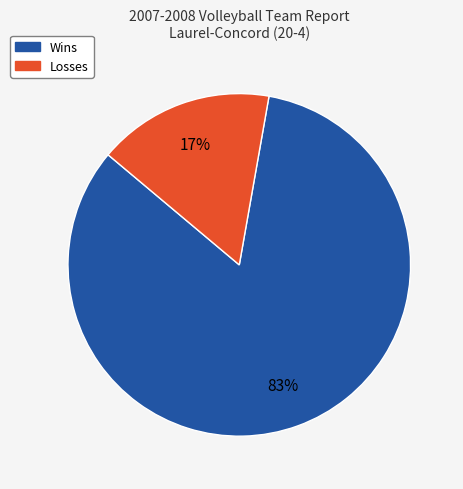

Is there any slice that represents more than half of the pie?

Yes